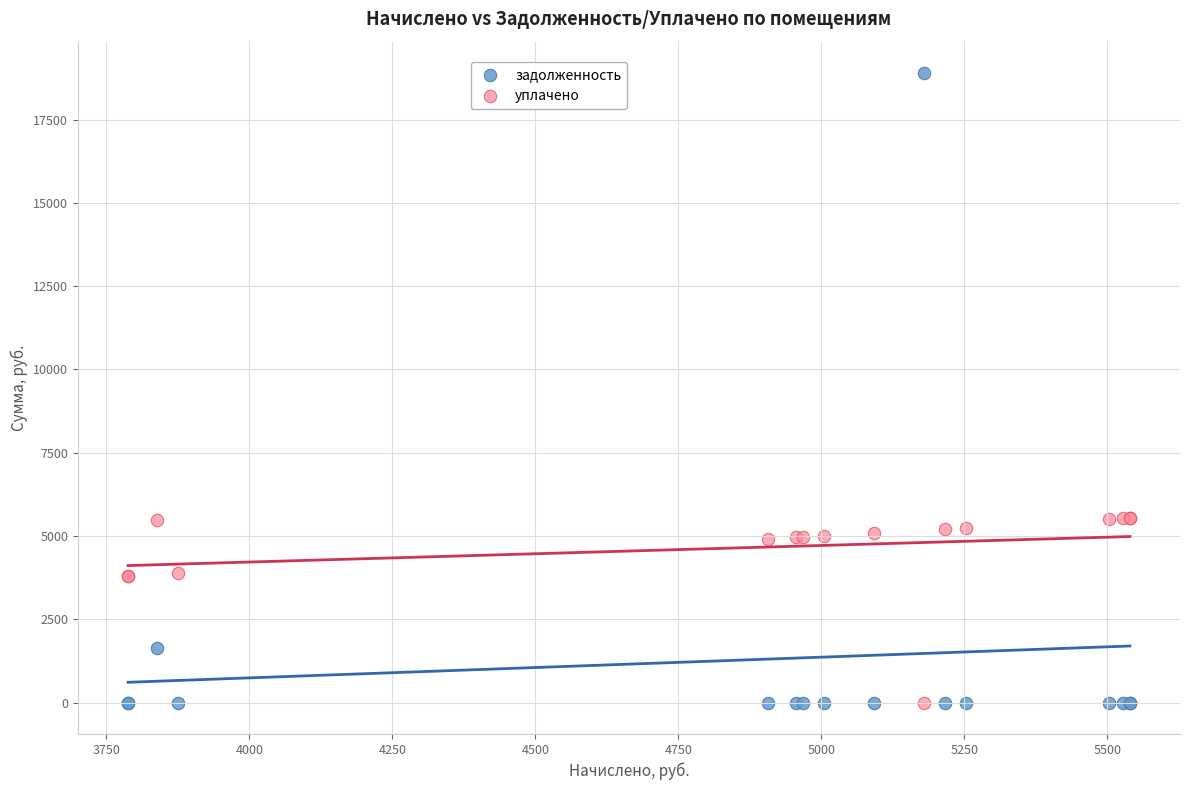

Which series contains the highest Y value?

задолженность